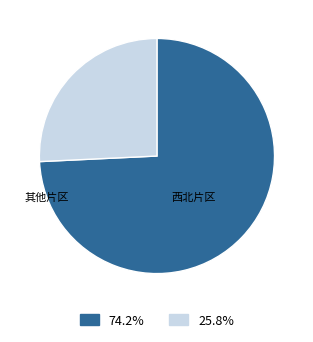

Does any single category account for the majority?

Yes